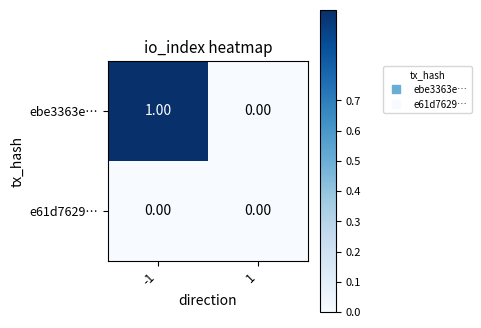

List the series in order of their overall mean, highest first.

ebe3363e…, e61d7629…